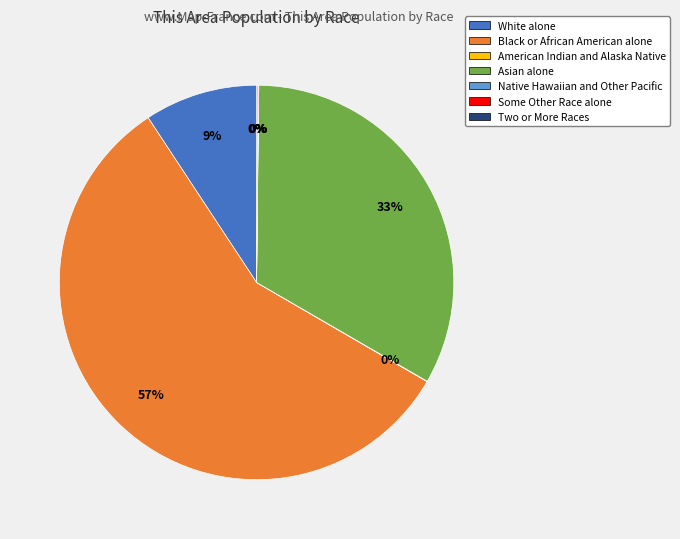

Which category has the biggest portion of the pie?

Black or African American alone